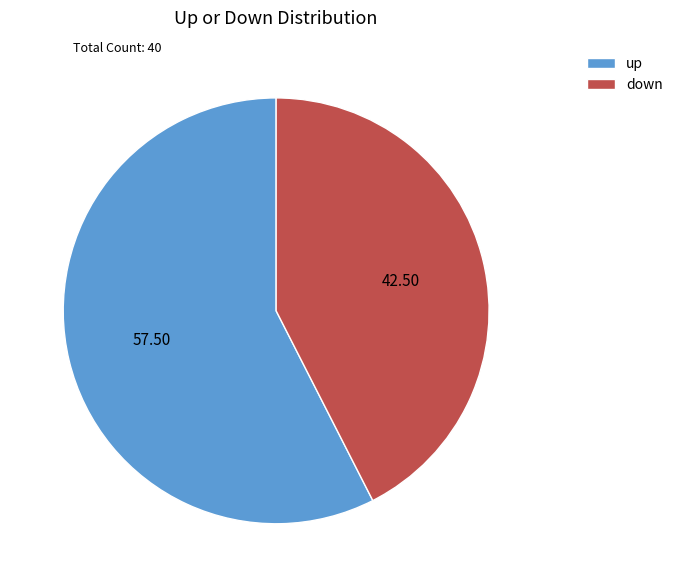

Does up account for over 50% of the chart?

Yes